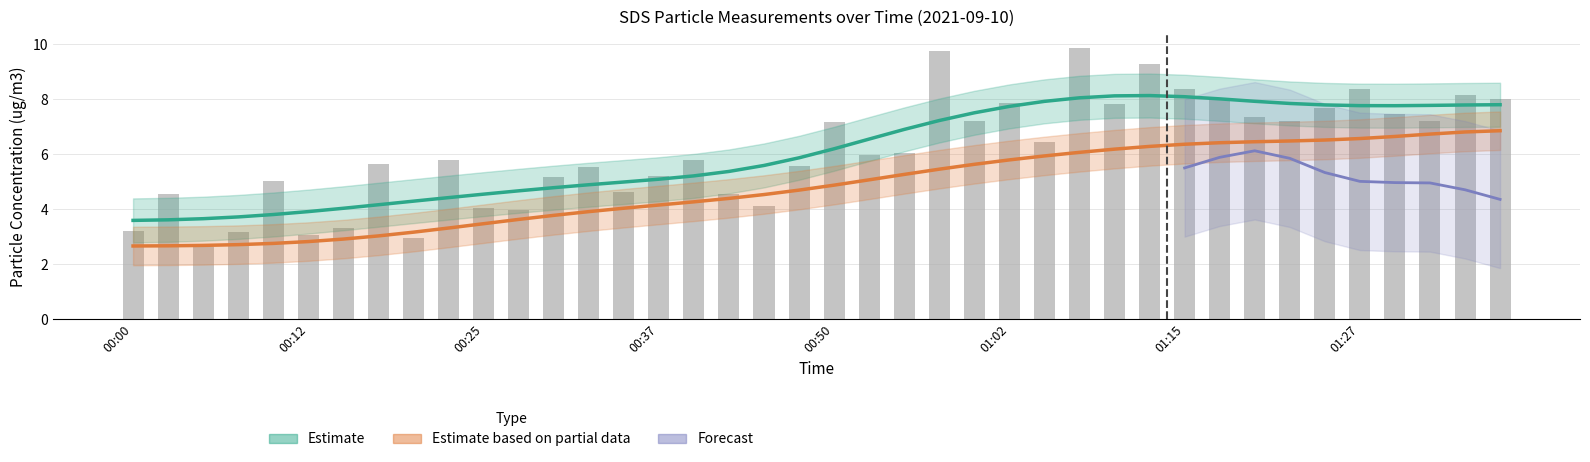

Rank the categories by value from highest to lowest.

01:07, 00:57, 01:12, 01:15, 01:27, 01:35, 01:17, 01:37, 01:02, 01:10, 01:25, 01:30, 01:20, 01:00, 01:22, 01:32, 00:50, 01:05, 00:55, 00:52, 00:40, 00:22, 00:17, 00:47, 00:32, 00:37, 00:30, 00:10, 00:35, 00:02, 00:42, 00:45, 00:25, 00:27, 00:15, 00:00, 00:07, 00:12, 00:20, 00:05